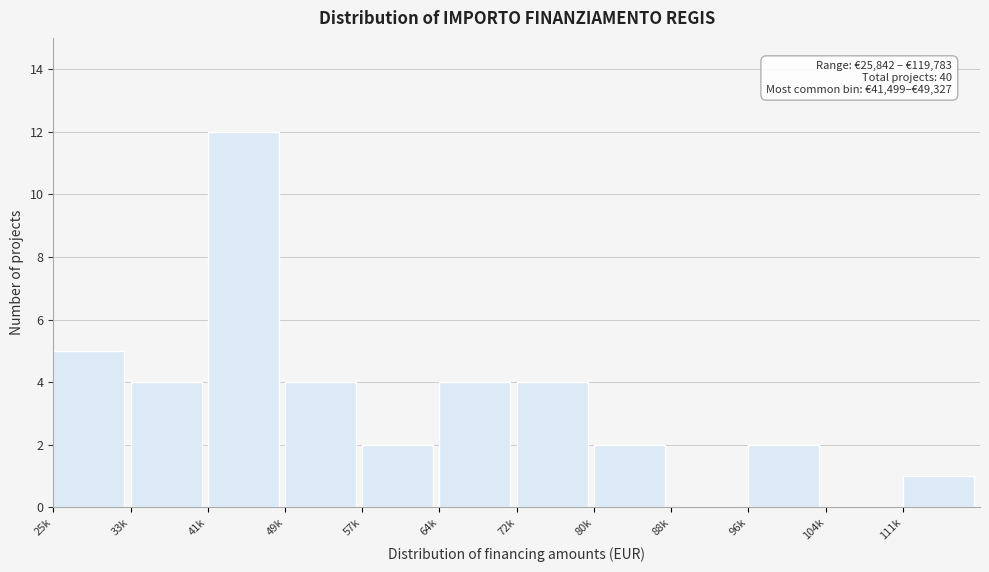

Reading left to right, extract all data points from this chart.

25k=5	33k=4	41k=12	49k=4	57k=2	64k=4	72k=4	80k=2	88k=0	96k=2	104k=0	111k=1